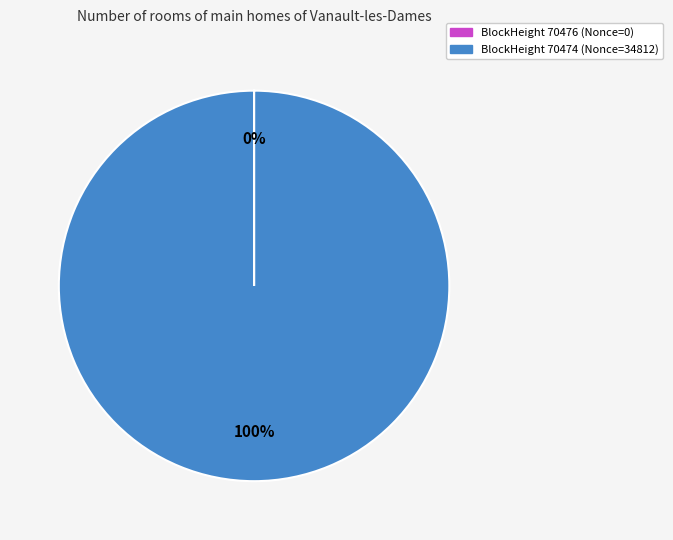

To the nearest percent, what is the difference between the largest and smallest slice percentages?

100%